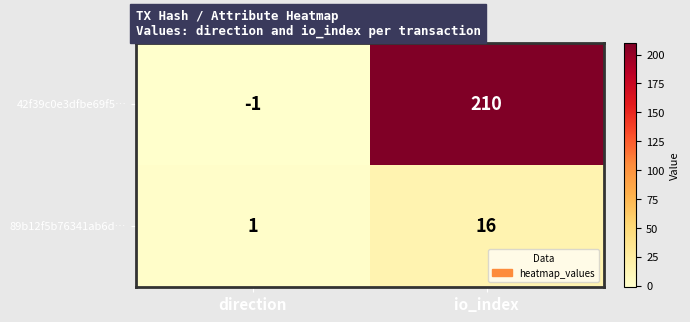

Rank the series by their average value, from lowest to highest.

89b12f5b76341ab6d…, 42f39c0e3dfbe69f5…